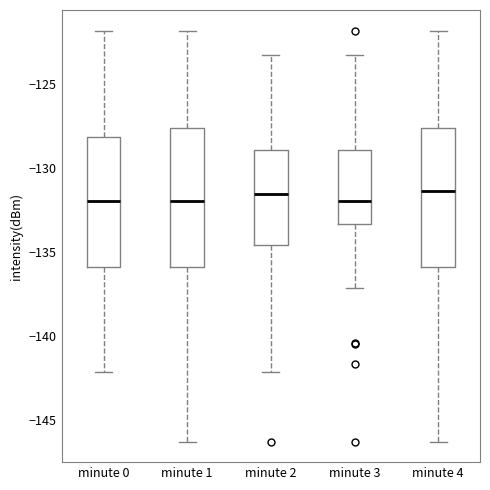

Reading left to right, read every box against the y-axis: the position of its median line, the range the box covers, and the ends of its whiskers. The values are not printed on the chart, so give them approximately, as read against the axis.

minute 0: median -132.0, box -136.0 to -128.0, whiskers -142.0 to -122.0
minute 1: median -132.0, box -136.0 to -127.5, whiskers -146.5 to -122.0
minute 2: median -131.5, box -134.5 to -129.0, whiskers -142.0 to -123.5
minute 3: median -132.0, box -133.5 to -129.0, whiskers -137.0 to -123.5
minute 4: median -131.5, box -136.0 to -127.5, whiskers -146.5 to -122.0